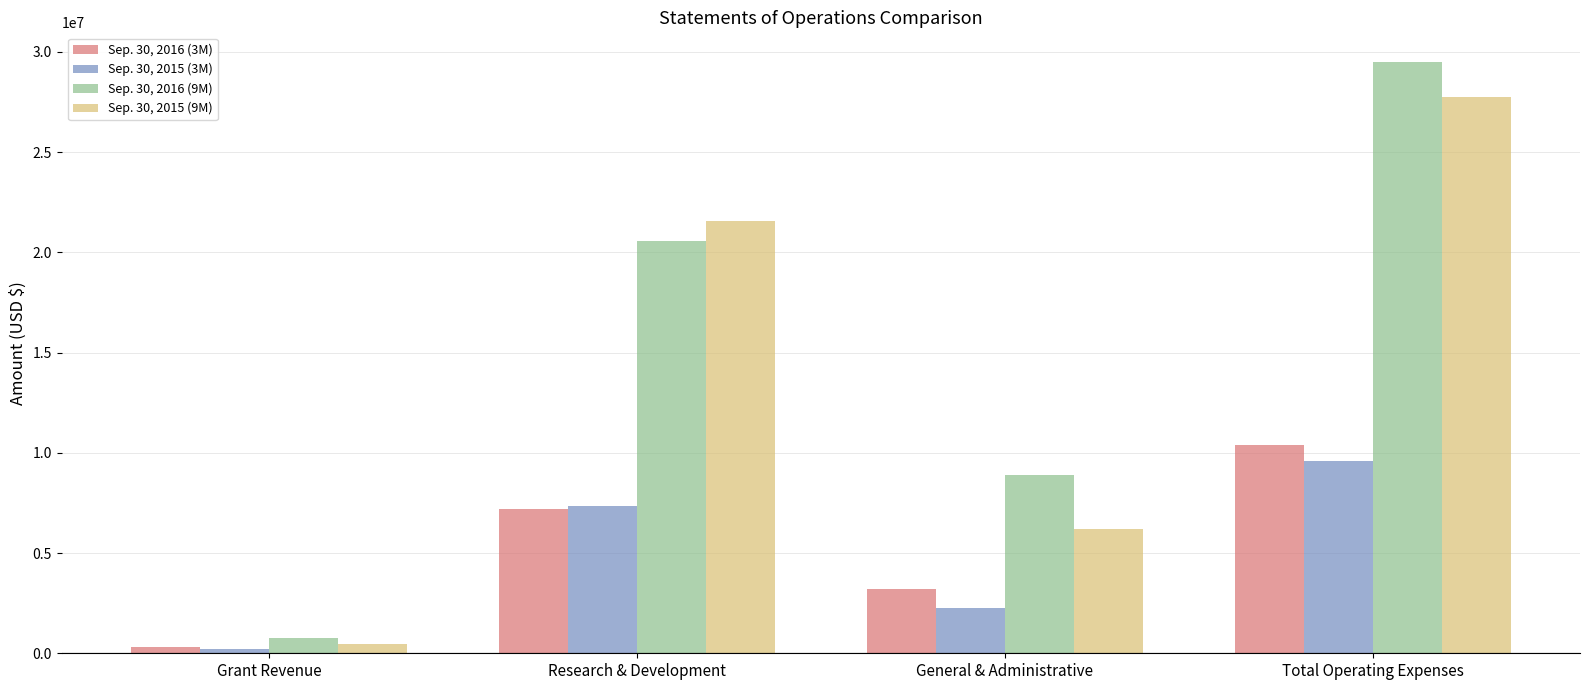

Reading left to right, extract all data points from this chart.

Sep. 30, 2016 (3M): 299401	7176960	3187869	10364829
Sep. 30, 2015 (3M): 205651	7340859	2234991	9575850
Sep. 30, 2016 (9M): 741953	20585659	8914630	29500289
Sep. 30, 2015 (9M): 448509	21575743	6197694	27773437